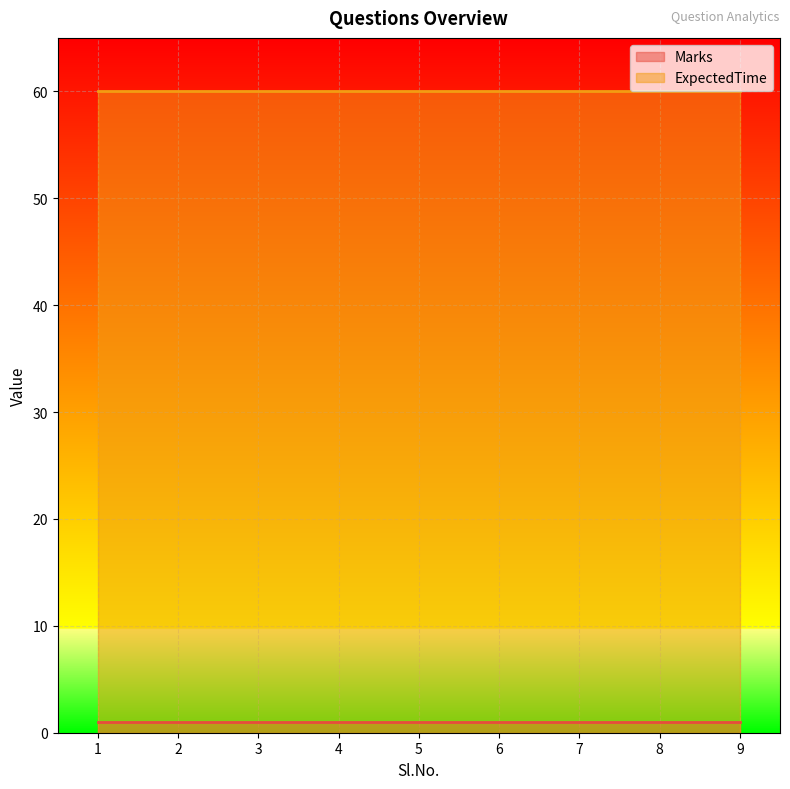

Which label corresponds to the smallest value in the chart?

1